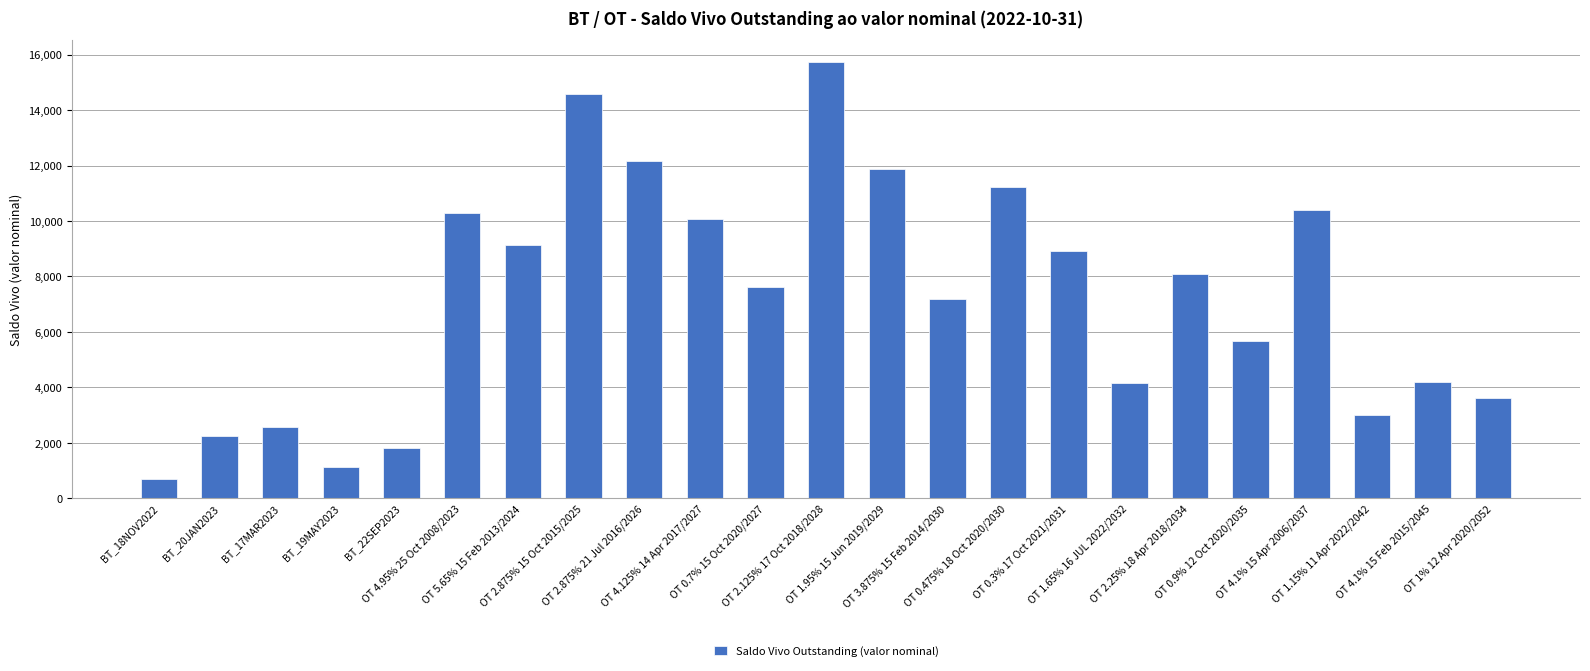

What is the change in value from OT 5.65% 15 Feb 2013/2024 to OT 2.875% 21 Jul 2016/2026?

+3042.6